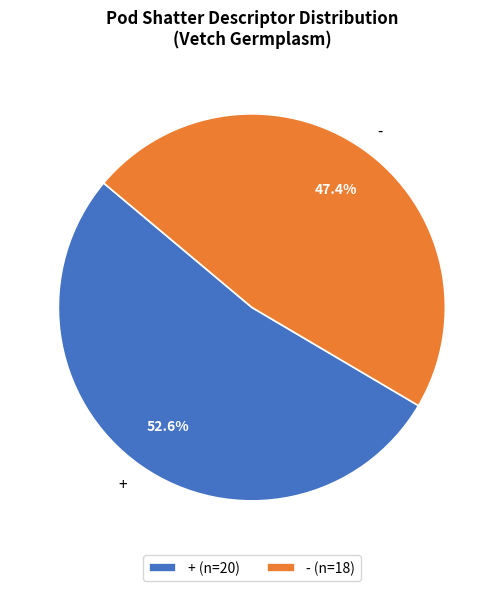

Combined, what portion of the pie is + and -?

100.0%